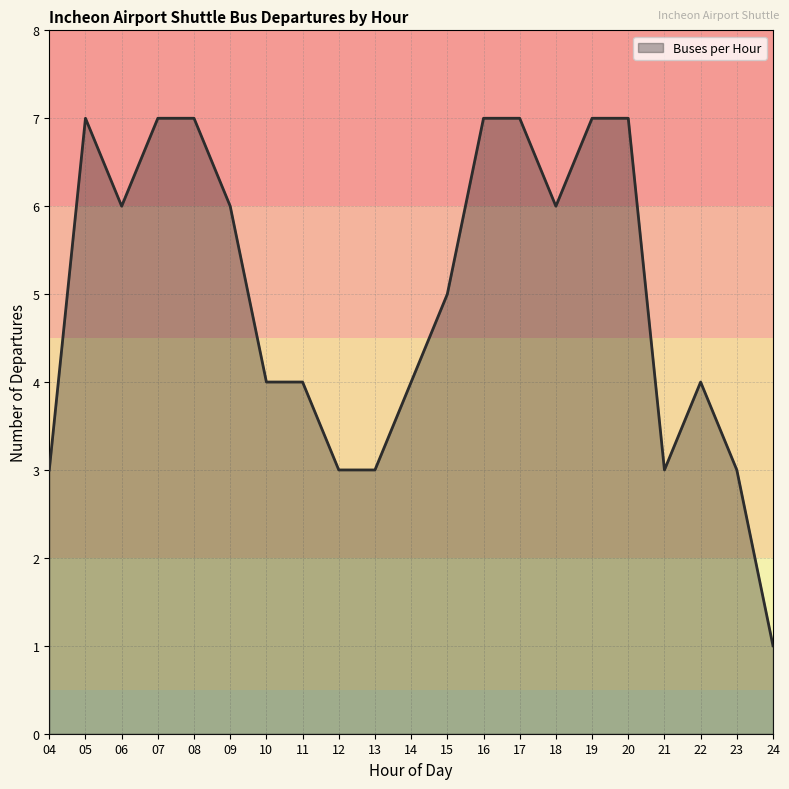

Which label corresponds to the smallest value in the chart?

24